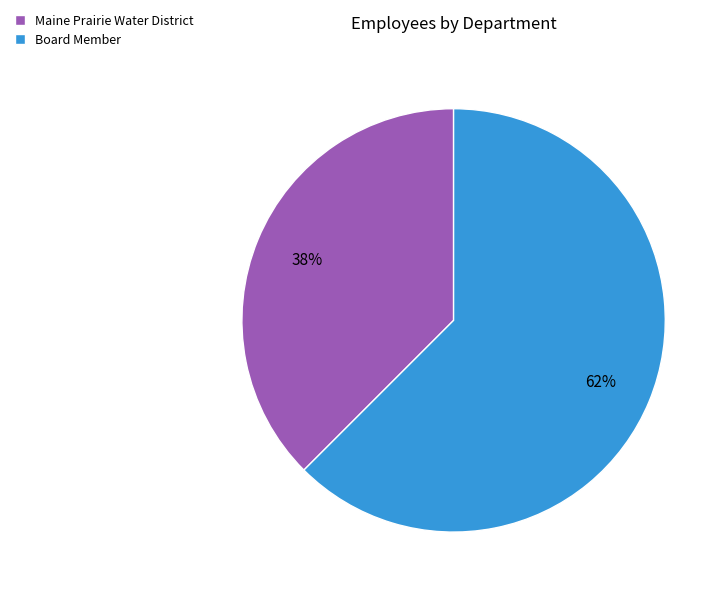

Do Maine Prairie Water District and Board Member together represent more than half of the pie?

Yes